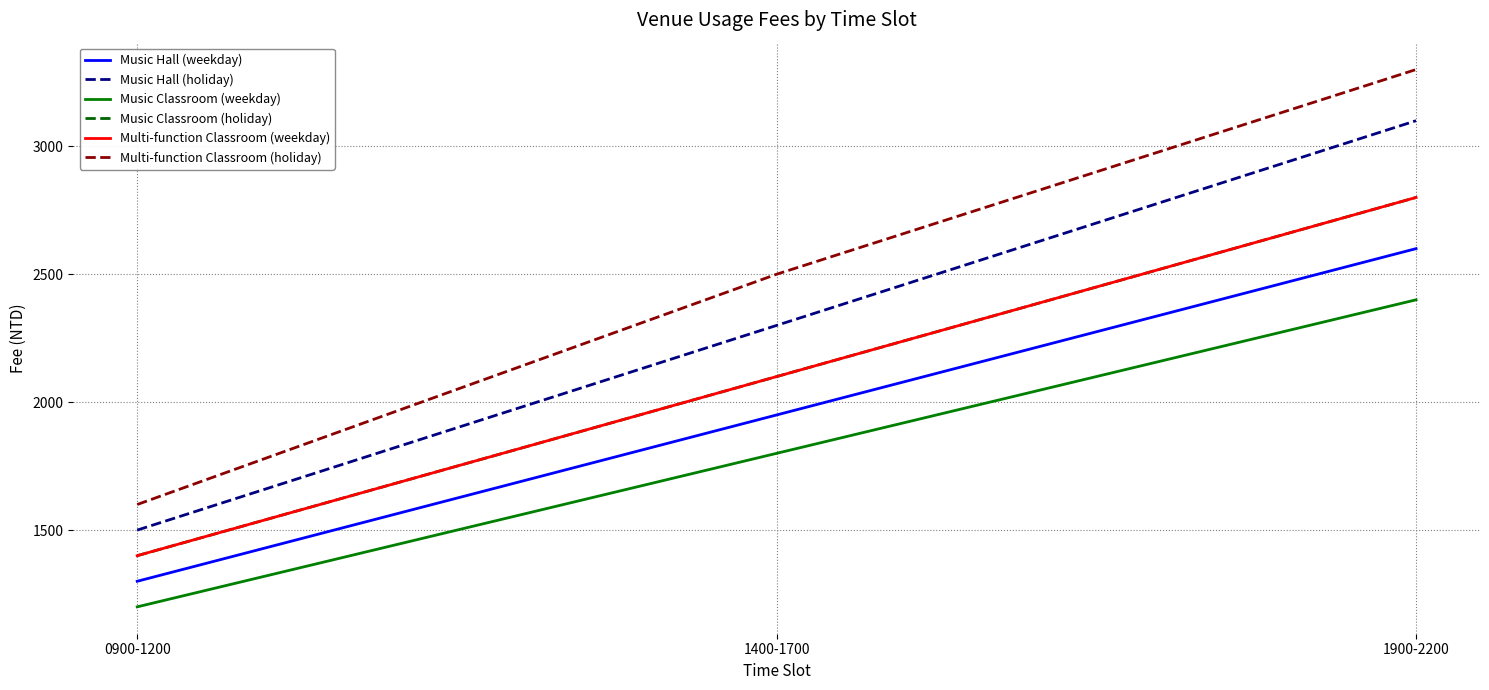

Is the value of Music Hall (weekday) at 0900-1200 greater than the value of Music Hall (holiday) at 1400-1700?

No